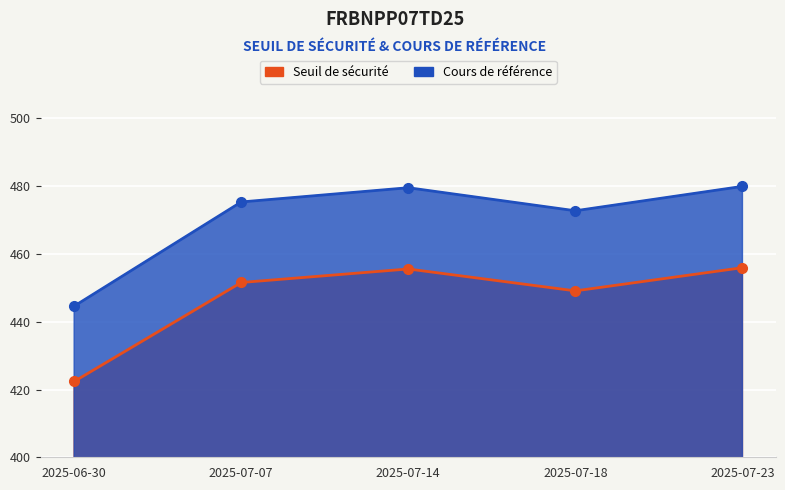

What is the average value of the Seuil de sécurité series?

446.9